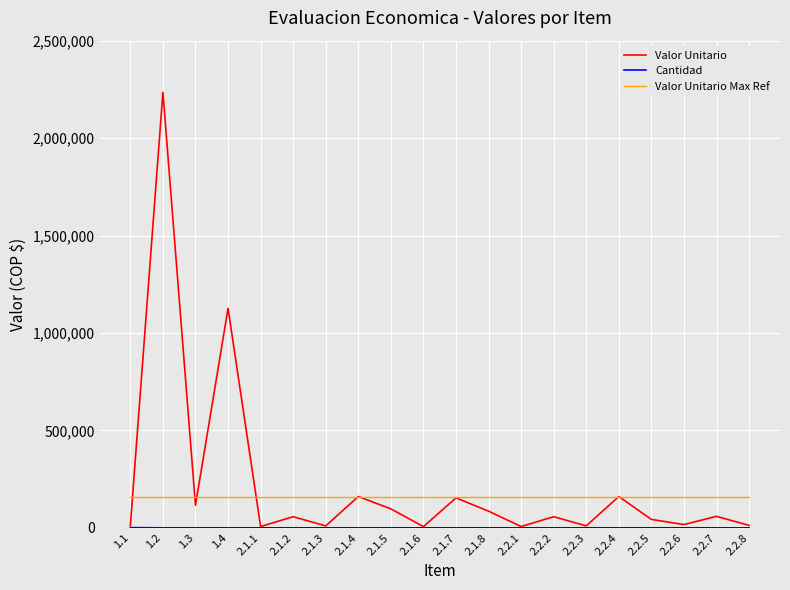

Which series has the largest range (max minus min)?

Valor Unitario